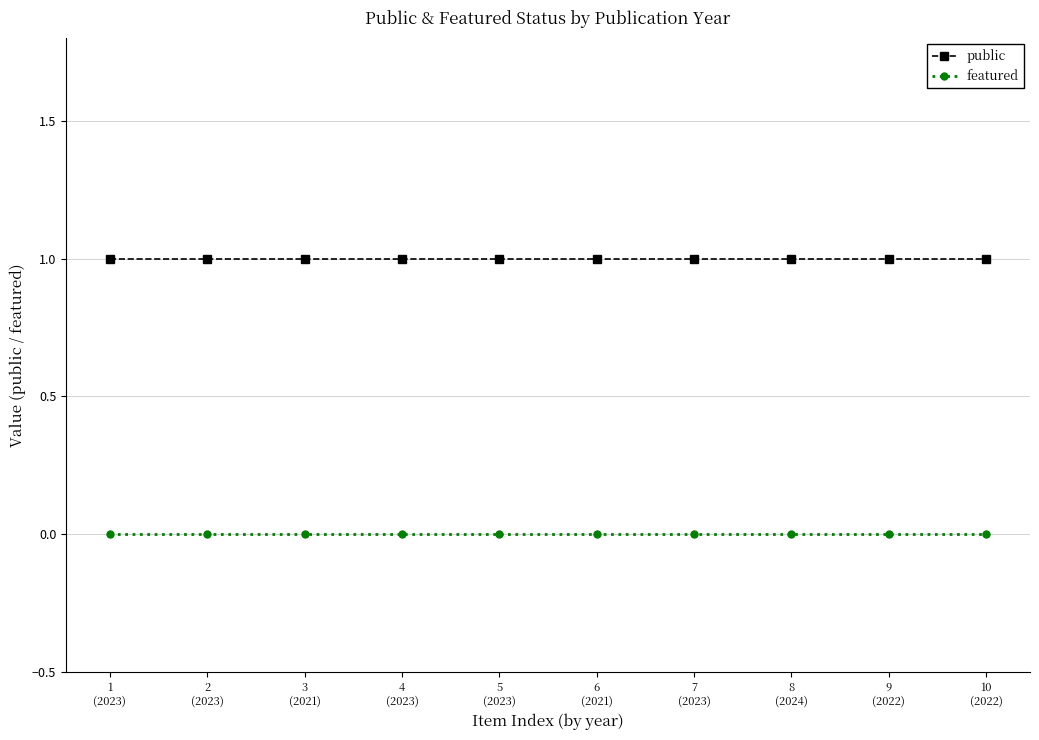

At 10
(2022), list the series in order from largest to smallest.

public, featured